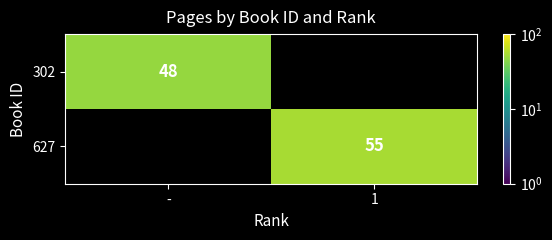

The 302 series shows 85 at -. True or false?

False